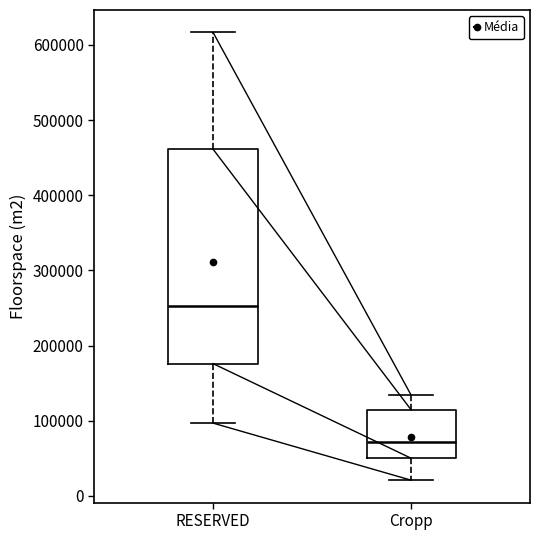

Where is the upper edge of the box for Cropp on the y-axis? The values are not printed on the chart, so give them approximately, as read against the axis.

110000